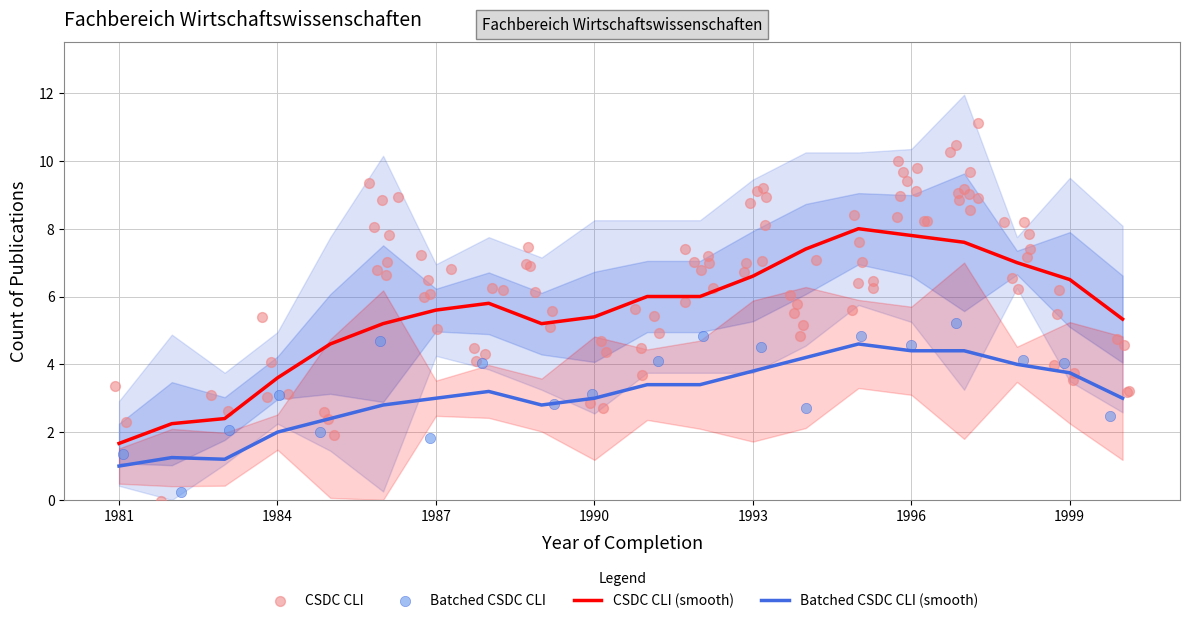

What is the change in value from 6 to 16?

+2